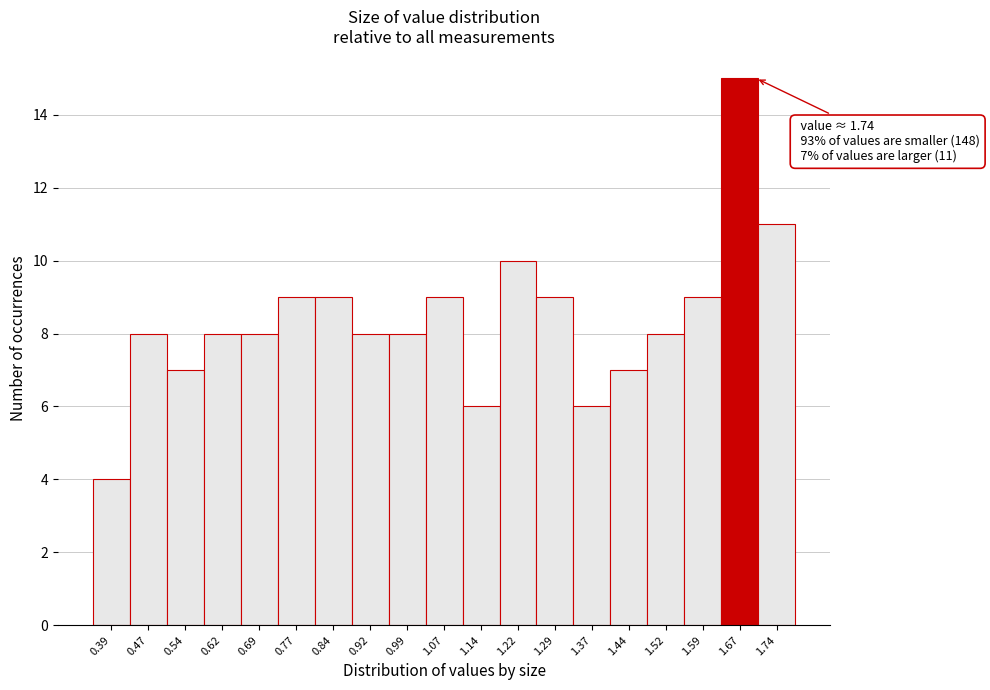

Reading left to right, extract all data points from this chart.

4	8	7	8	8	9	9	8	8	9	6	10	9	6	7	8	9	15	11